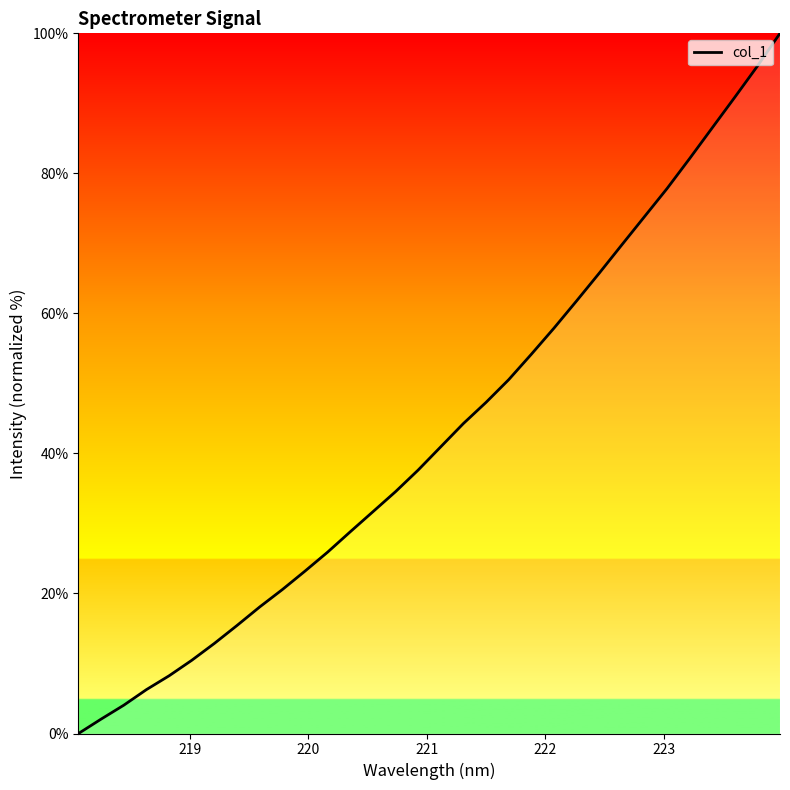

Does the chart display data point markers on the line(s)?

No